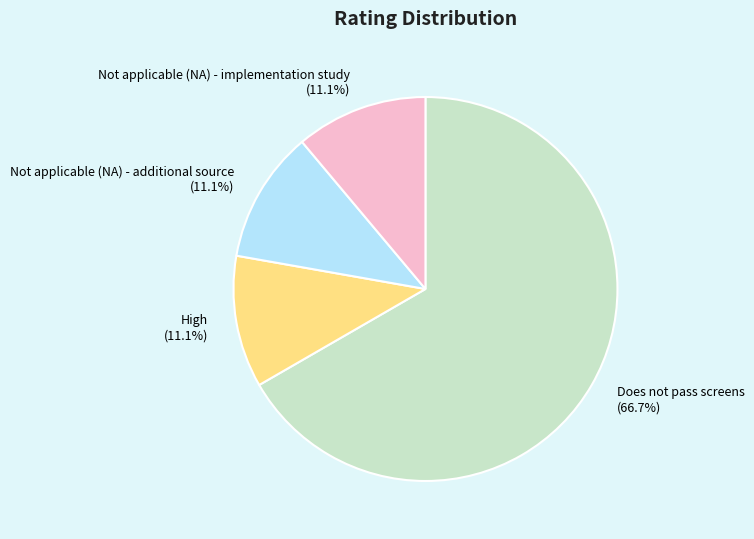

Which category has the biggest portion of the pie?

Does not pass screens